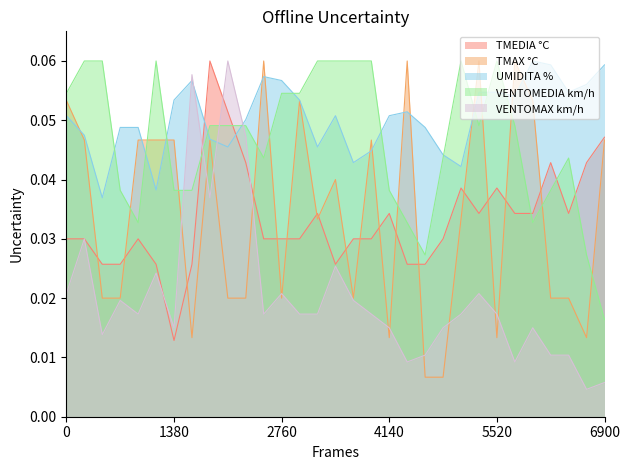

How many interior local peaks does the VENTOMAX km/h series have?

9